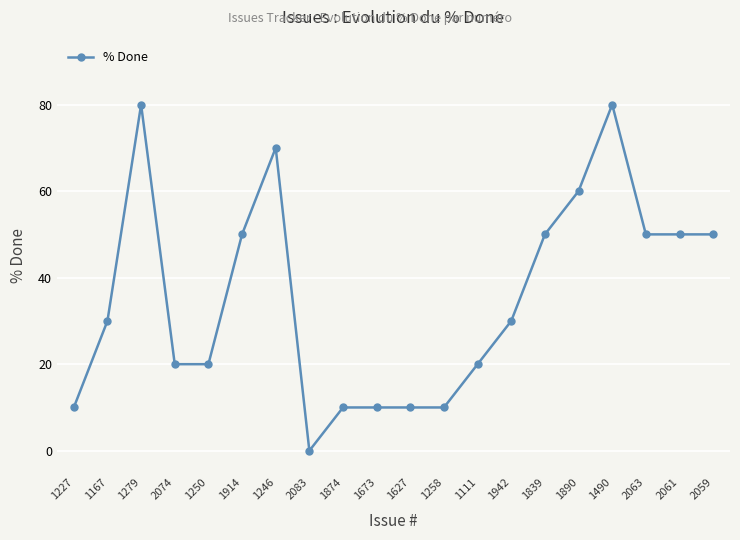

Reading right to left, extract all data points from this chart.

50	50	50	80	60	50	30	20	10	10	10	10	0	70	50	20	20	80	30	10